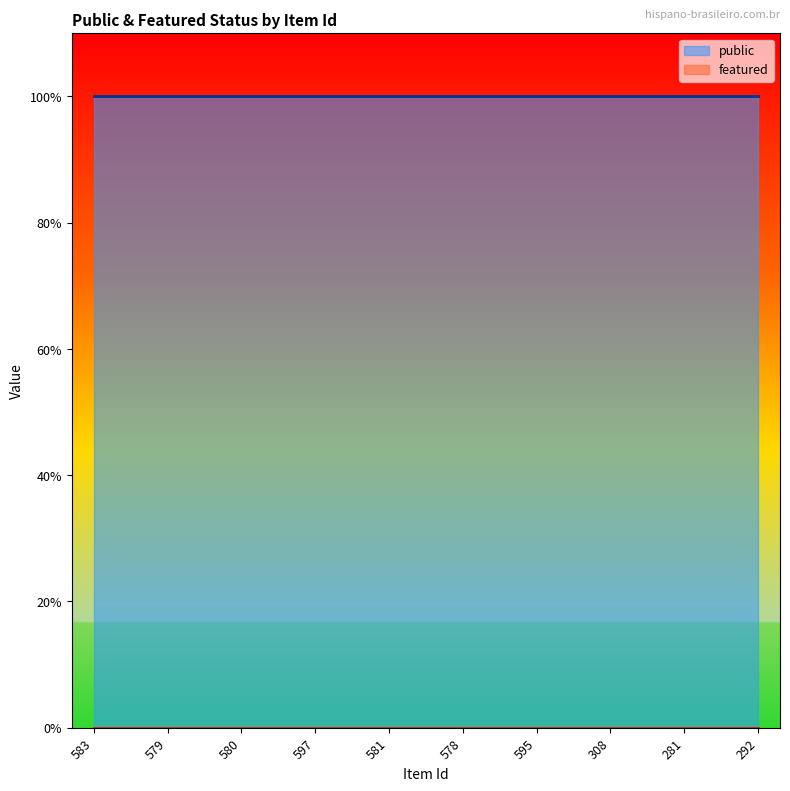

True or false: featured and public cross at least once.

False